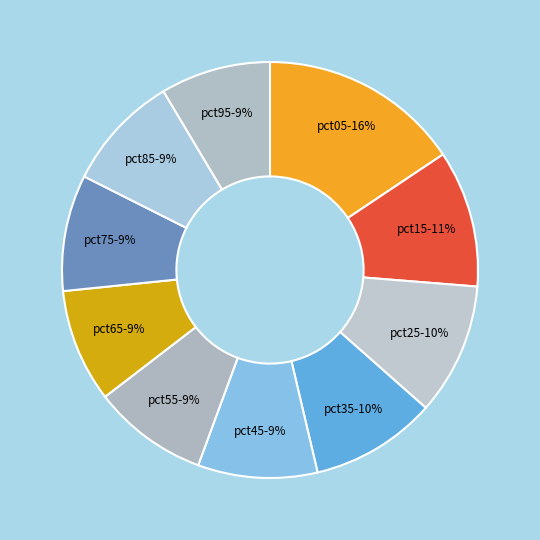

To the nearest percent, what is the difference between the pct85-9% and pct05-16% slice percentages?

7%